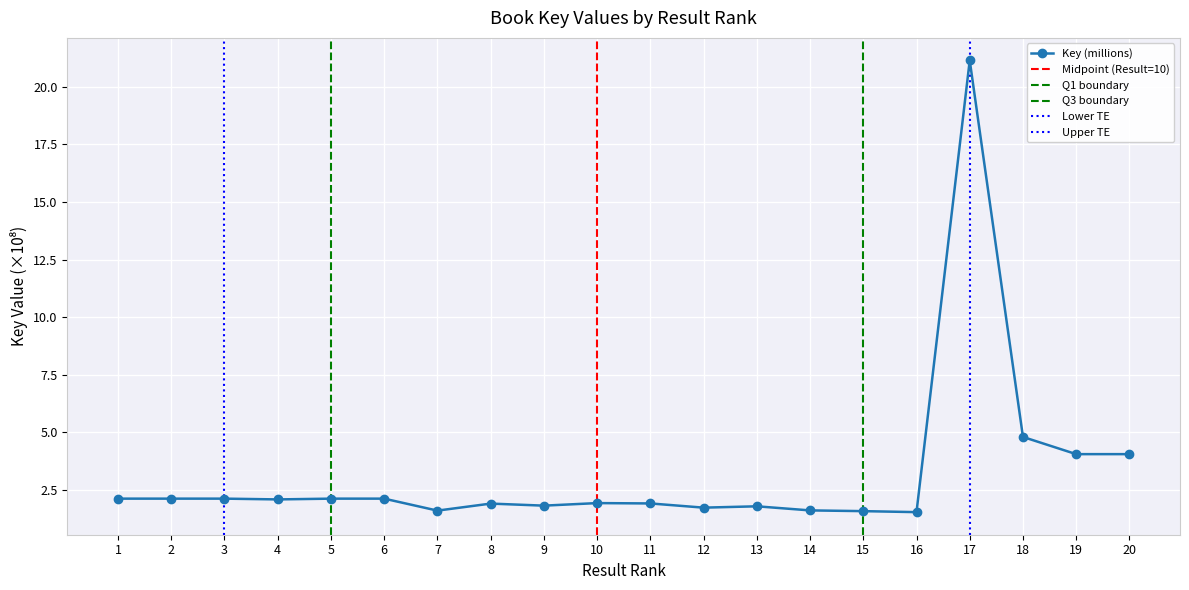

The value at 17 is 4.5. True or false?

False